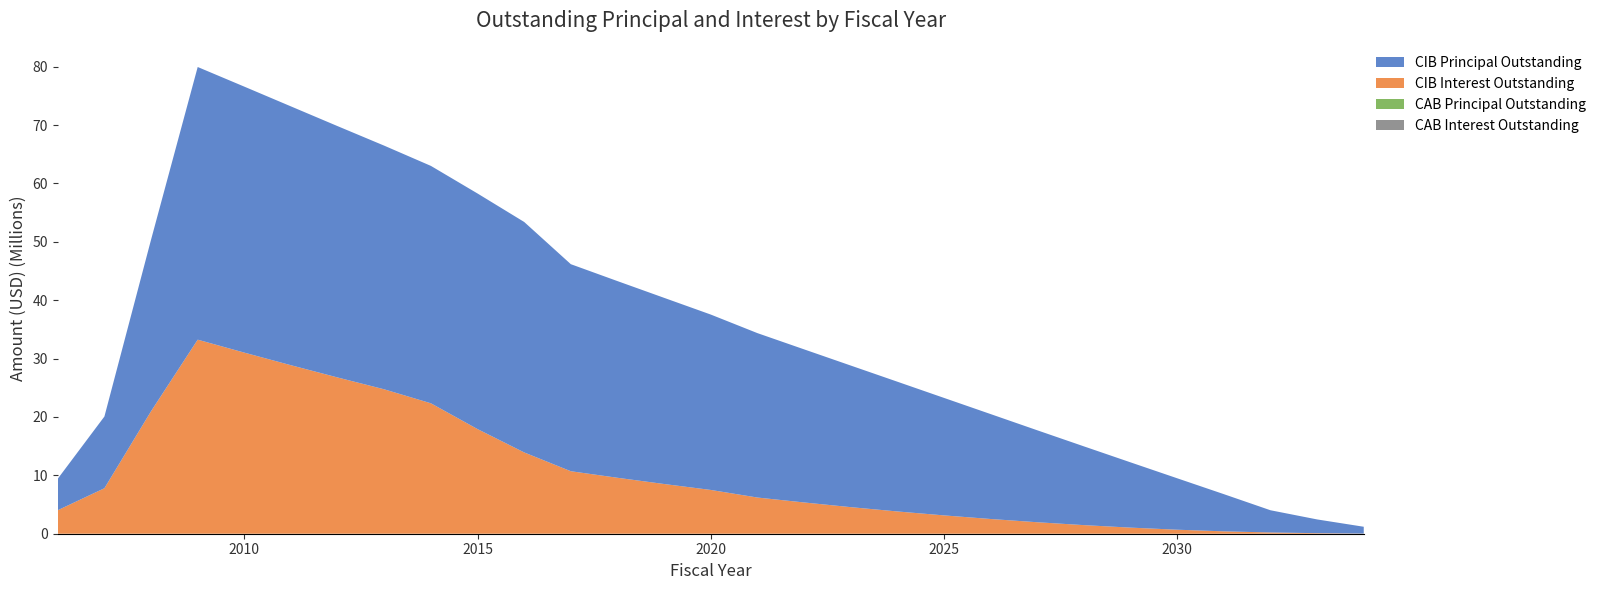

Reading left to right, transcribe all the data shown in this chart.

CIBPrincipalOutstanding: 2006=5390000.0	2007=12285000.0	2008=29380000.0	2009=46700000.0	2010=45555000.0	2011=44330000.0	2012=43045000.0	2013=41730000.0	2014=40660000.0	2015=40350000.0	2016=39470000.0	2017=35460000.0	2018=33685000.0	2019=31885000.0	2020=30040000.0	2021=28160000.0	2022=26225000.0	2023=24255000.0	2024=22225000.0	2025=20125000.0	2026=17970000.0	2027=15750000.0	2028=13490000.0	2029=11180000.0	2030=8810000.0	2031=6370000.0	2032=3805000.0	2033=2355000.0	2034=1170000.0
CIBInterestOutstanding: 2006=4027180.3	2007=7791781.9	2008=20984081.2	2009=33236799.4	2010=31017708.1	2011=28858226.2	2012=26762056.9	2013=24731740.6	2014=22338231.2	2015=17920543.9	2016=13924228.2	2017=10704040.8	2018=9583040.8	2019=8515547.0	2020=7498503.2	2021=6199175.1	2022=5355803.2	2023=4552547.0	2024=3814490.7	2025=3140009.4	2026=2523078.2	2027=1967184.4	2028=1473003.1	2029=1044096.9	2030=687815.6	2031=408975.0	2032=215225.0	2033=93900.0	2034=23400.0
CABPrincipalOutstanding: 2006=0.0	2007=0.0	2008=0.0	2009=0.0	2010=0.0	2011=0.0	2012=0.0	2013=0.0	2014=0.0	2015=0.0	2016=0.0	2017=0.0	2018=0.0	2019=0.0	2020=0.0	2021=0.0	2022=0.0	2023=0.0	2024=0.0	2025=0.0	2026=0.0	2027=0.0	2028=0.0	2029=0.0	2030=0.0	2031=0.0	2032=0.0	2033=0.0	2034=0.0
CABInterestOutstanding: 2006=0.0	2007=0.0	2008=0.0	2009=0.0	2010=0.0	2011=0.0	2012=0.0	2013=0.0	2014=0.0	2015=0.0	2016=0.0	2017=0.0	2018=0.0	2019=0.0	2020=0.0	2021=0.0	2022=0.0	2023=0.0	2024=0.0	2025=0.0	2026=0.0	2027=0.0	2028=0.0	2029=0.0	2030=0.0	2031=0.0	2032=0.0	2033=0.0	2034=0.0